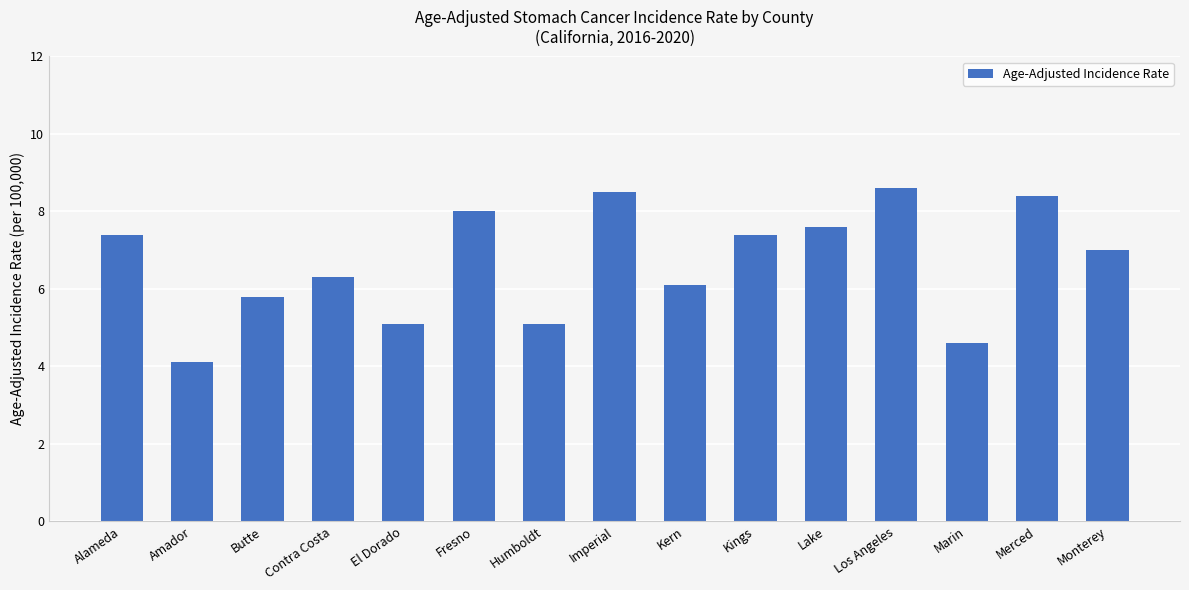

What is the average value?

6.7